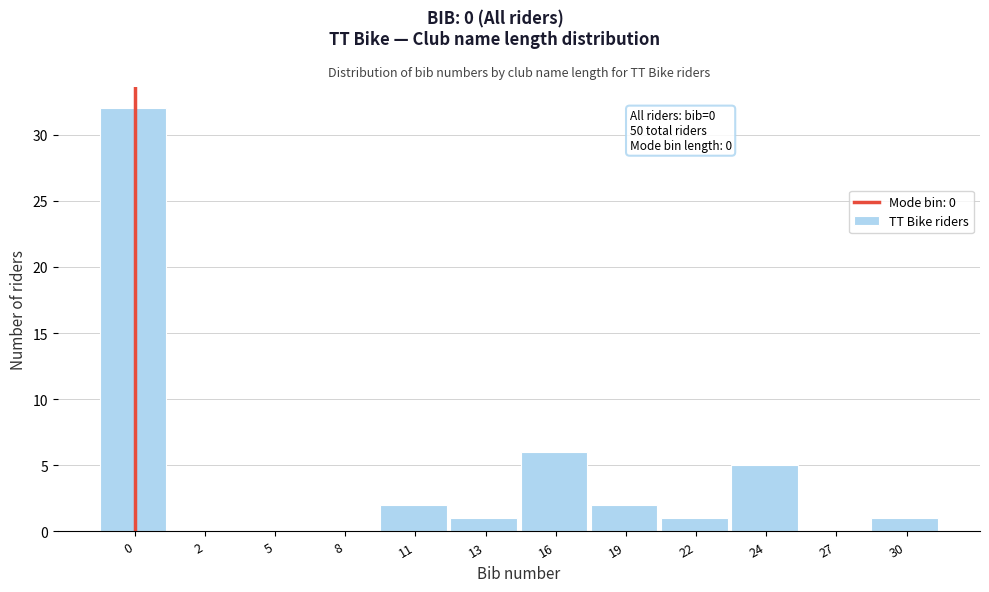

Reading left to right, transcribe all the data shown in this chart.

0=32	2=0	5=0	8=0	11=2	13=1	16=6	19=2	22=1	24=5	27=0	30=1